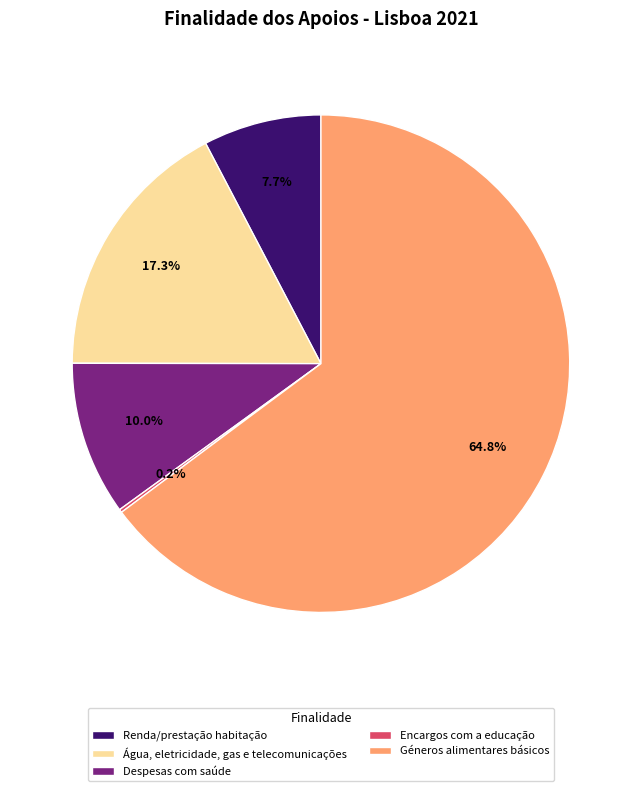

Which category has the biggest portion of the pie?

Géneros alimentares básicos